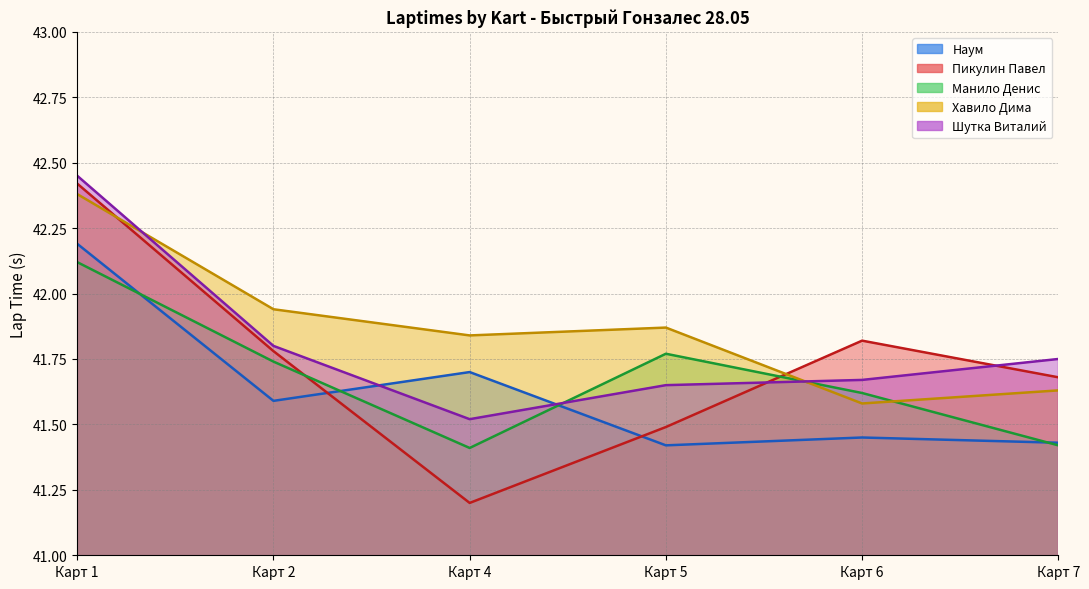

Between Карт 4 and Карт 5, which is larger?

Карт 4